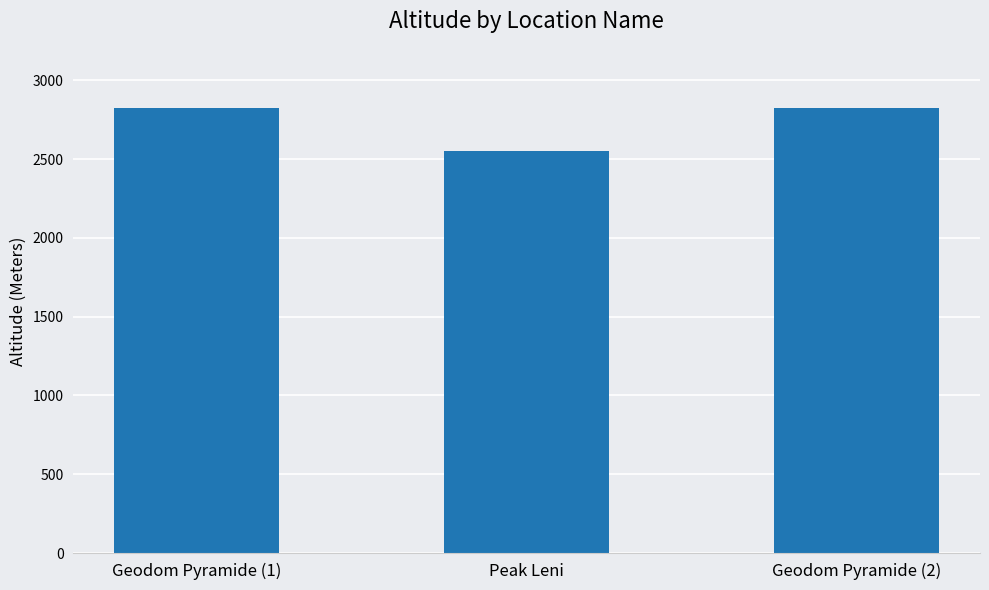

True or false: the data shows 2823 at Geodom Pyramide (1).

True